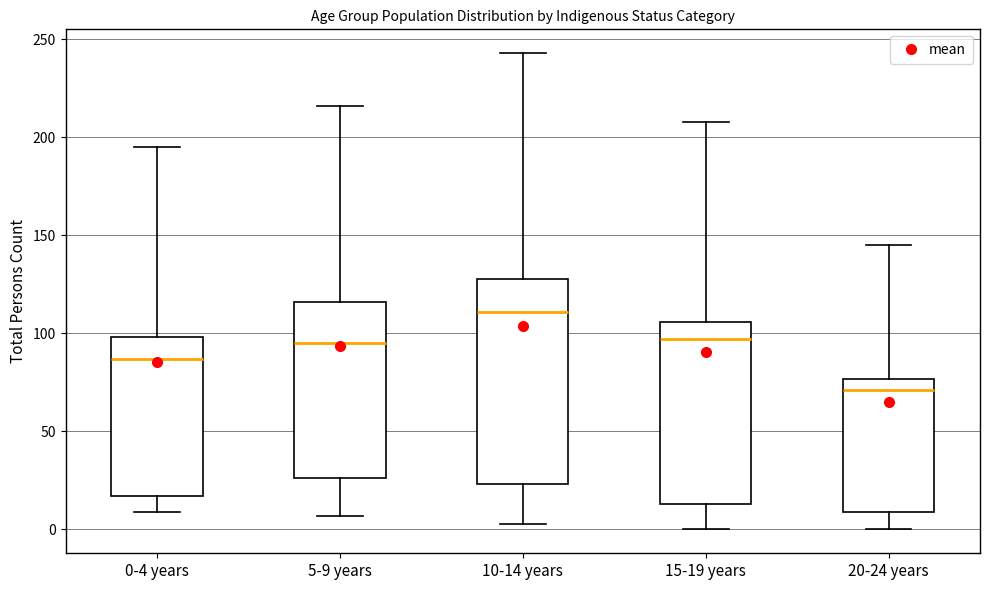

Reading left to right, transcribe this box plot: for each box, give where its median line is, the range the box spans, and where its two whiskers end, as read against the y-axis. The values are not printed on the chart, so give them approximately, as read against the axis.

0-4 years: median 85, box 15 to 100, whiskers 10 to 195
5-9 years: median 95, box 25 to 115, whiskers 5 to 215
10-14 years: median 110, box 25 to 130, whiskers 5 to 245
15-19 years: median 95, box 15 to 105, whiskers 0 to 210
20-24 years: median 70, box 10 to 75, whiskers 0 to 145